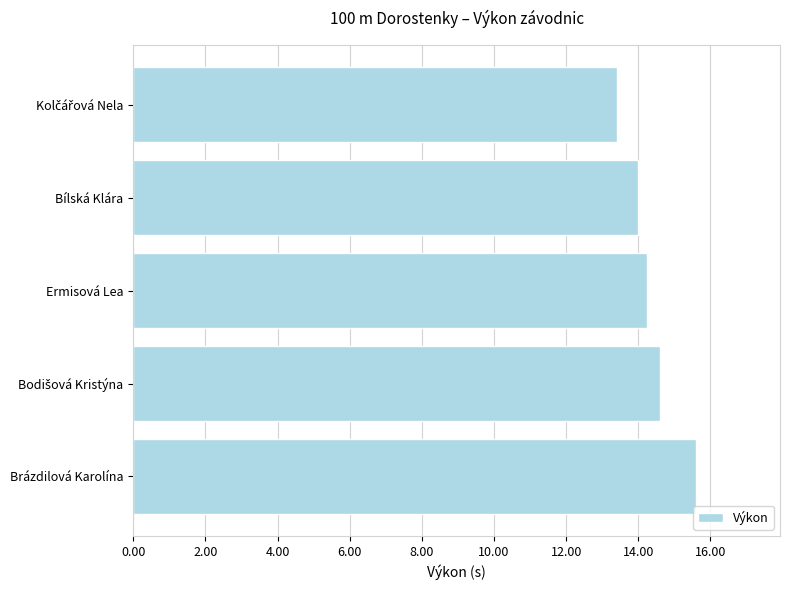

How many categories are shown in the chart?

5